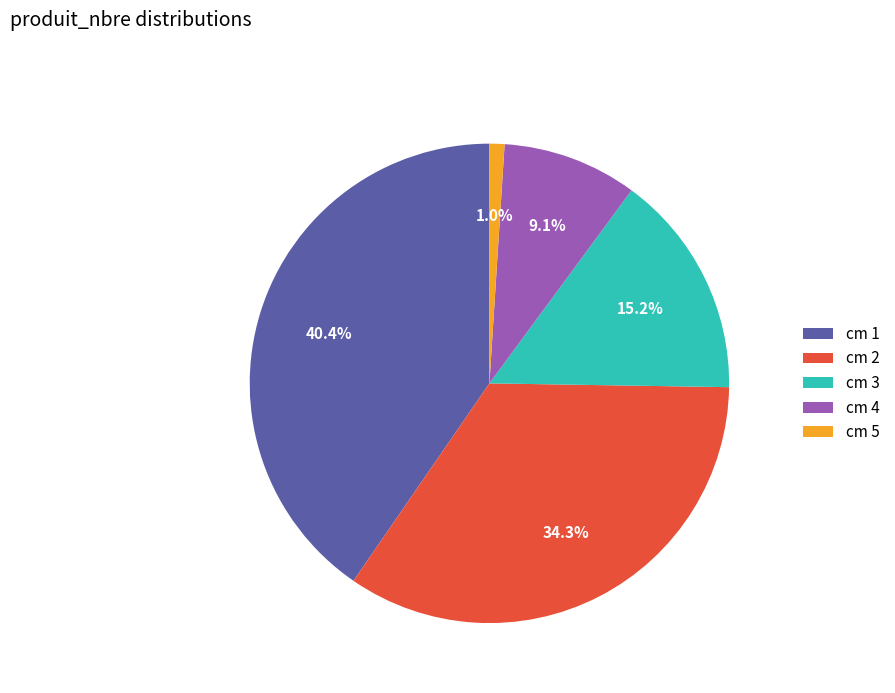

How many segments does this pie chart have?

5